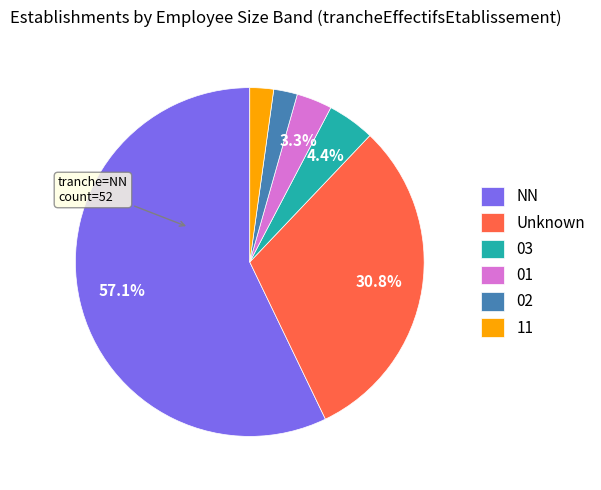

Which slice is the largest?

NN